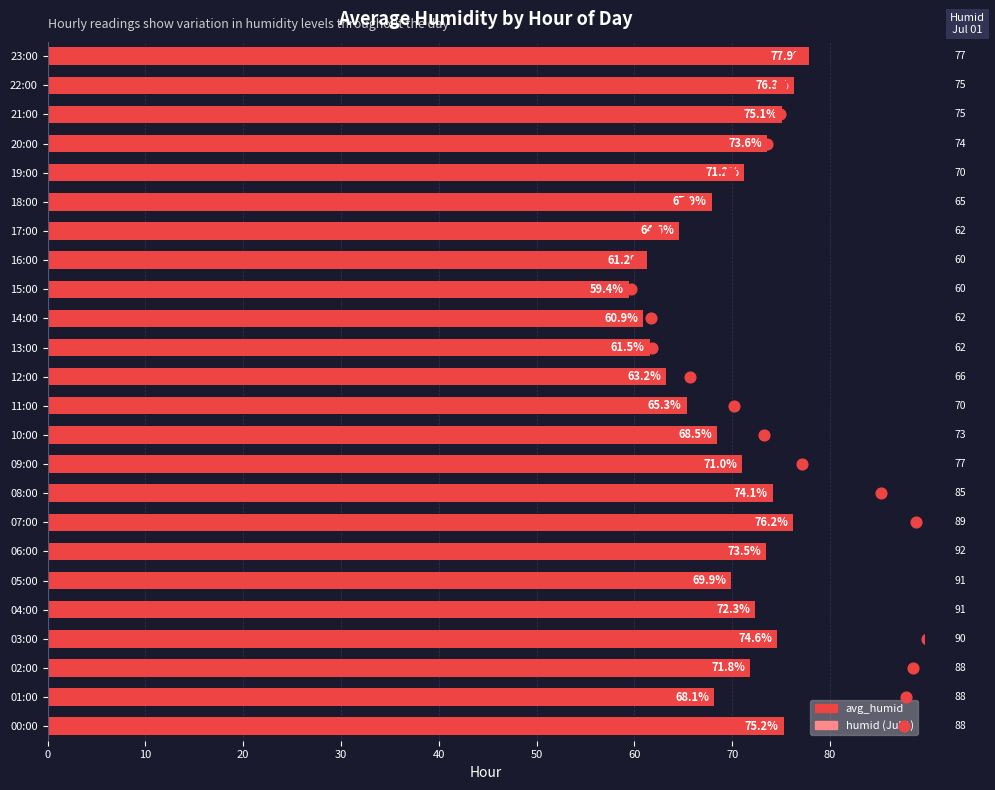

Which series reaches the minimum Y coordinate?

humid (Jul 1)